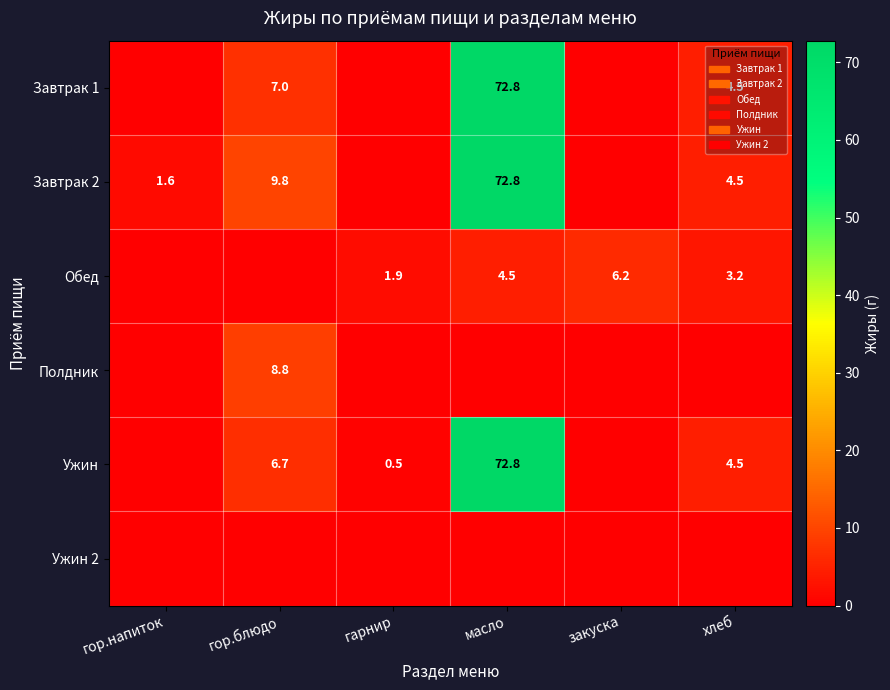

True or false: Обед has a value of 5.4 at хлеб.

False